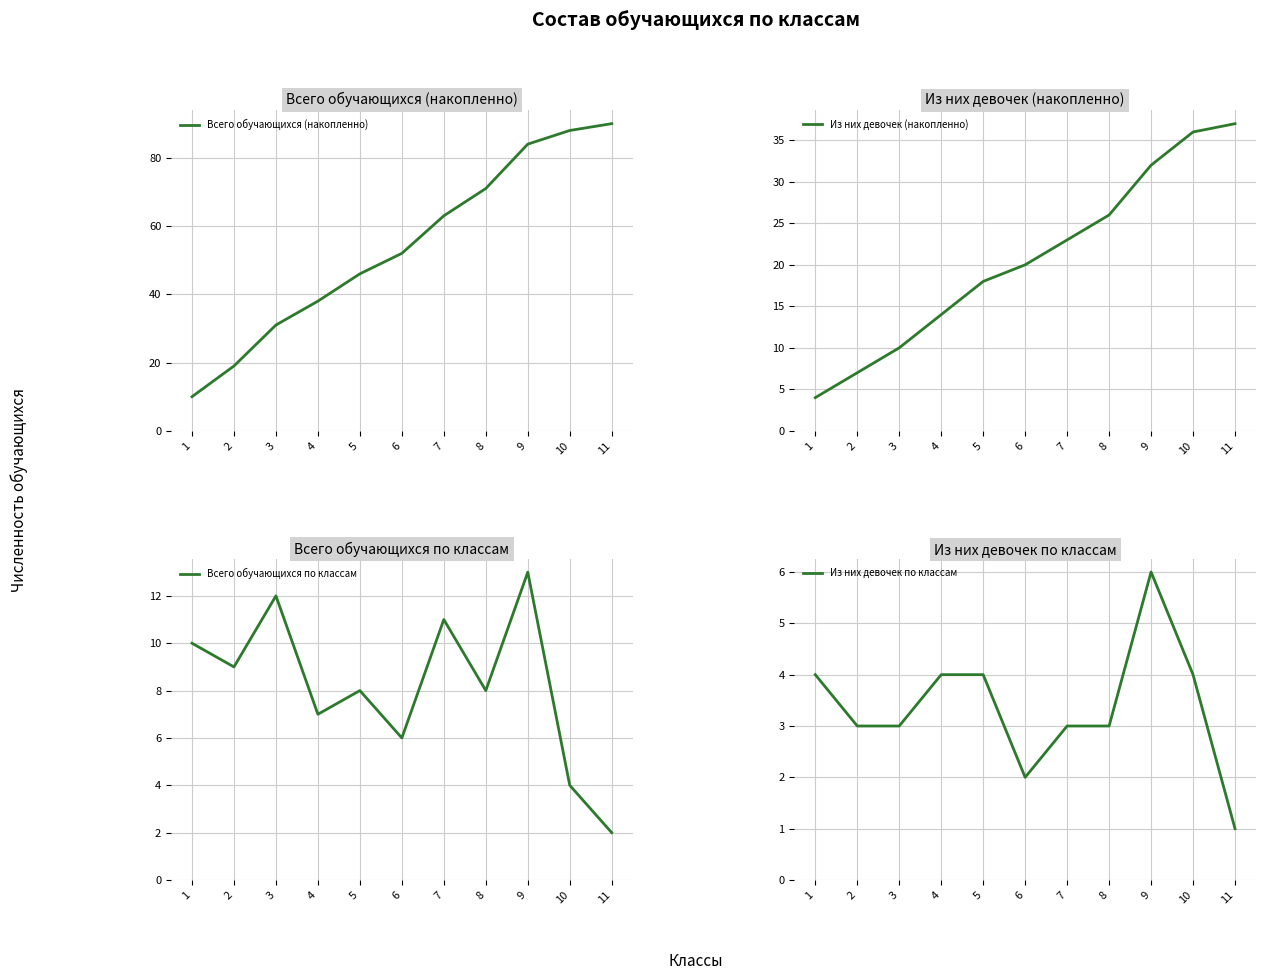

Is the value of Из них девочек по классам at 2 greater than the value of Всего обучающихся по классам at 3?

No